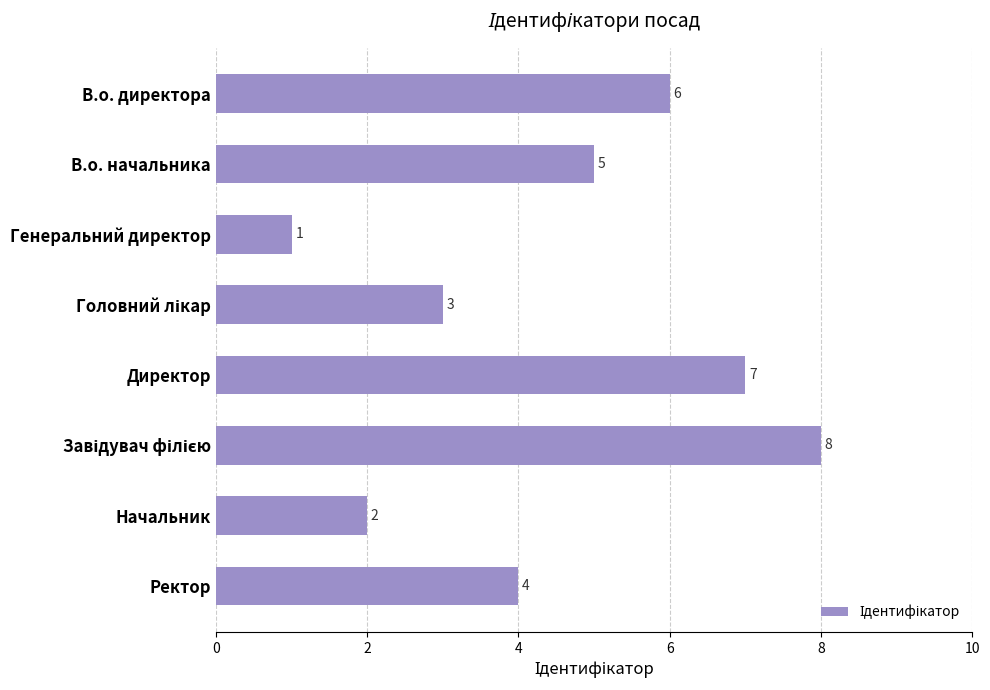

How many data points are less than 5?

4